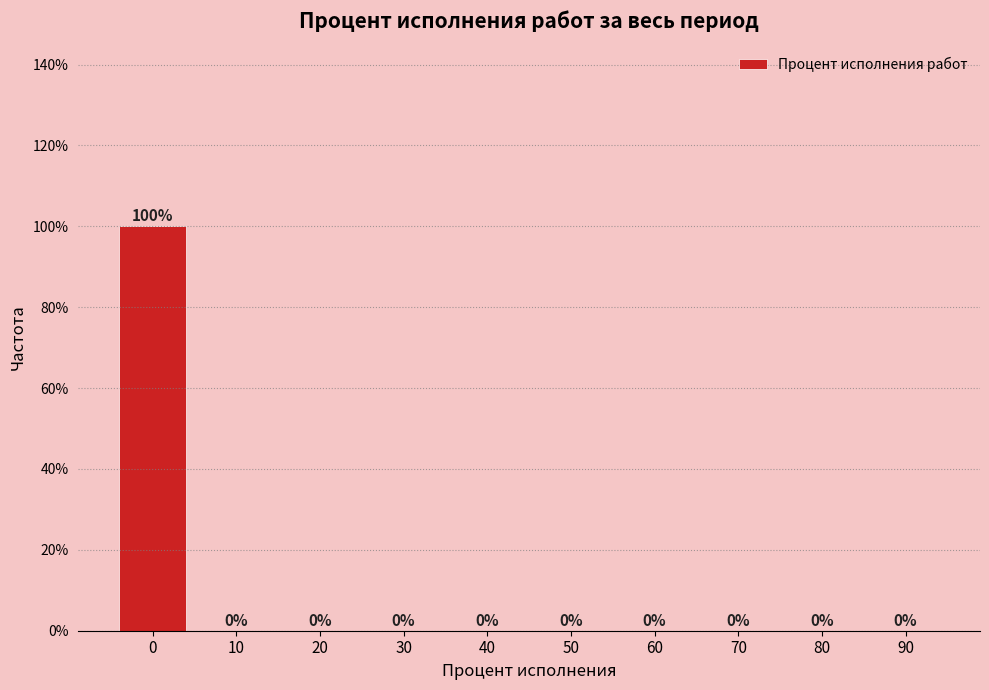

Reading left to right, list all the values displayed in this chart.

0=100	10=0	20=0	30=0	40=0	50=0	60=0	70=0	80=0	90=0